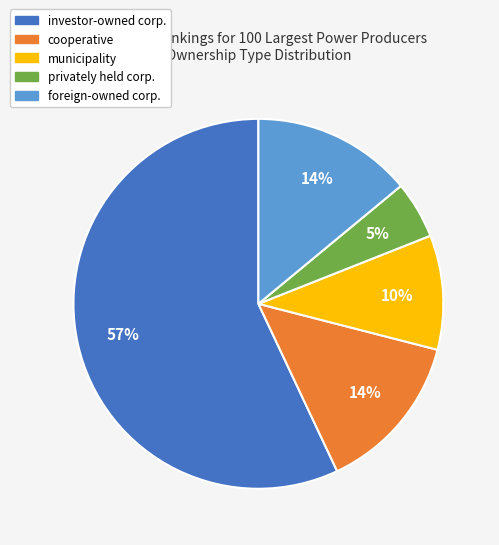

To the nearest percent, what portion does investor-owned corp. represent?

57%